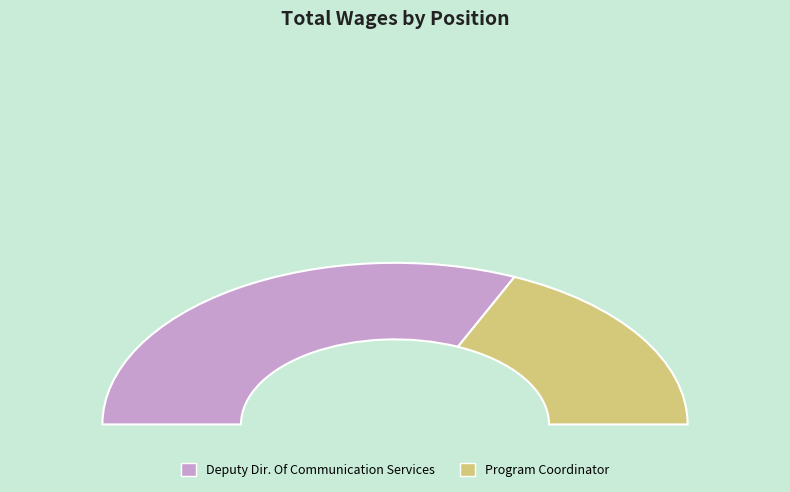

Combined, what portion of the pie is Deputy Dir. Of Communication Services and Program Coordinator?

100.0%